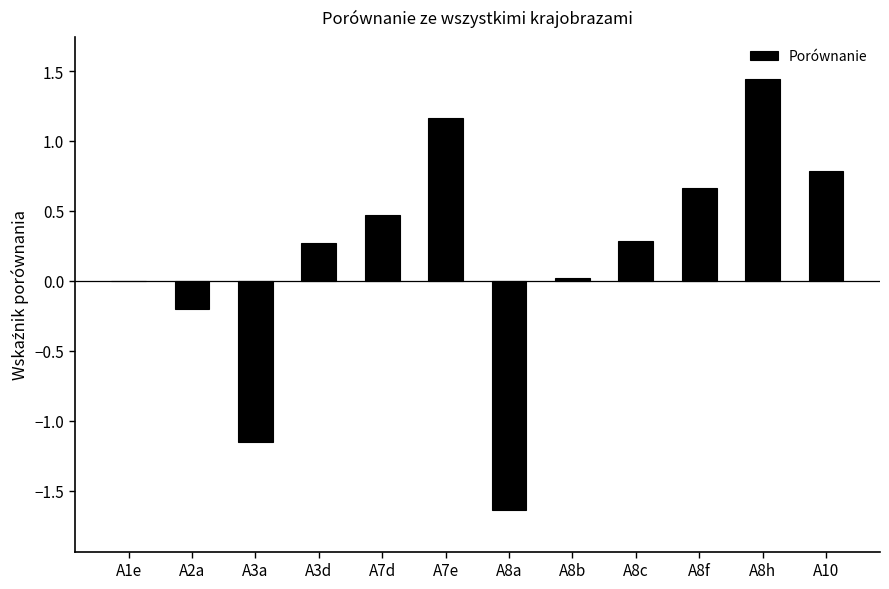

Which label corresponds to the largest value in the chart?

A8h